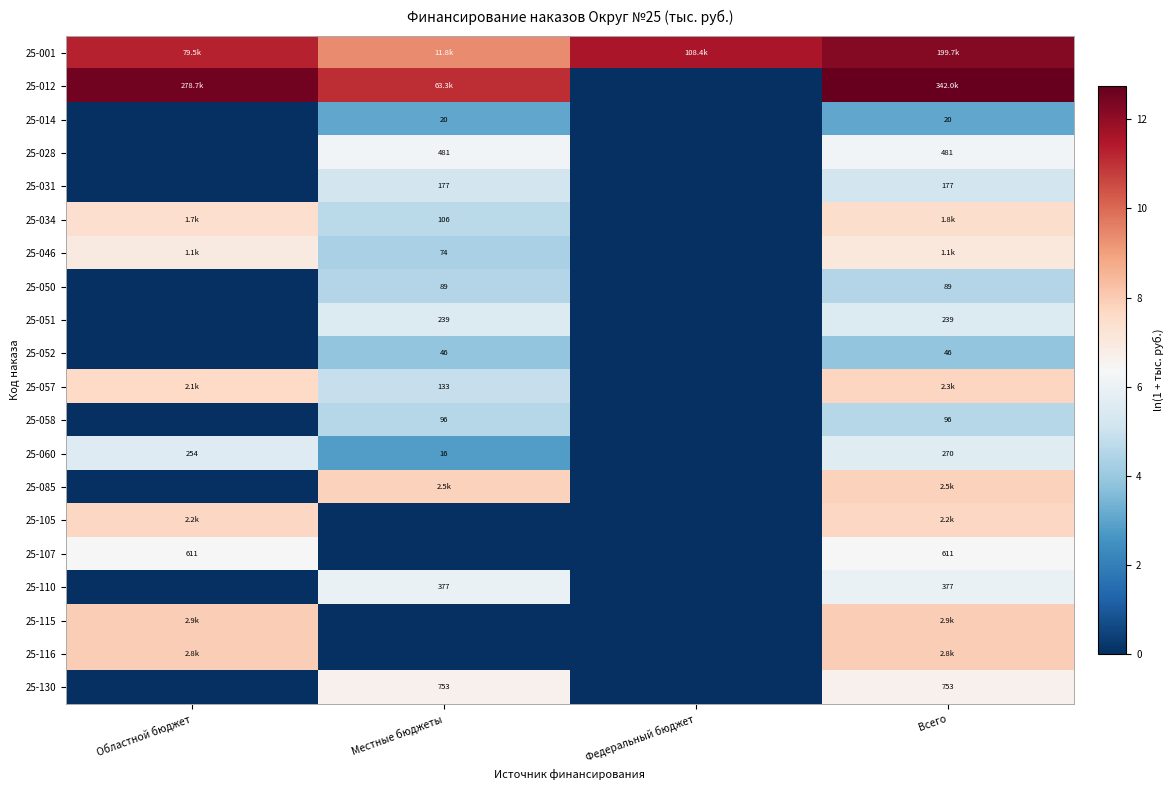

At which label does 25-012 reach its minimum?

Федеральный бюджет